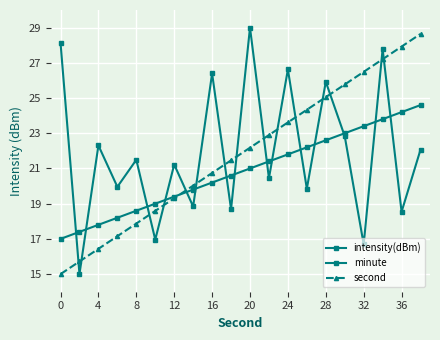

Is this an area chart (filled region under the line)?

No